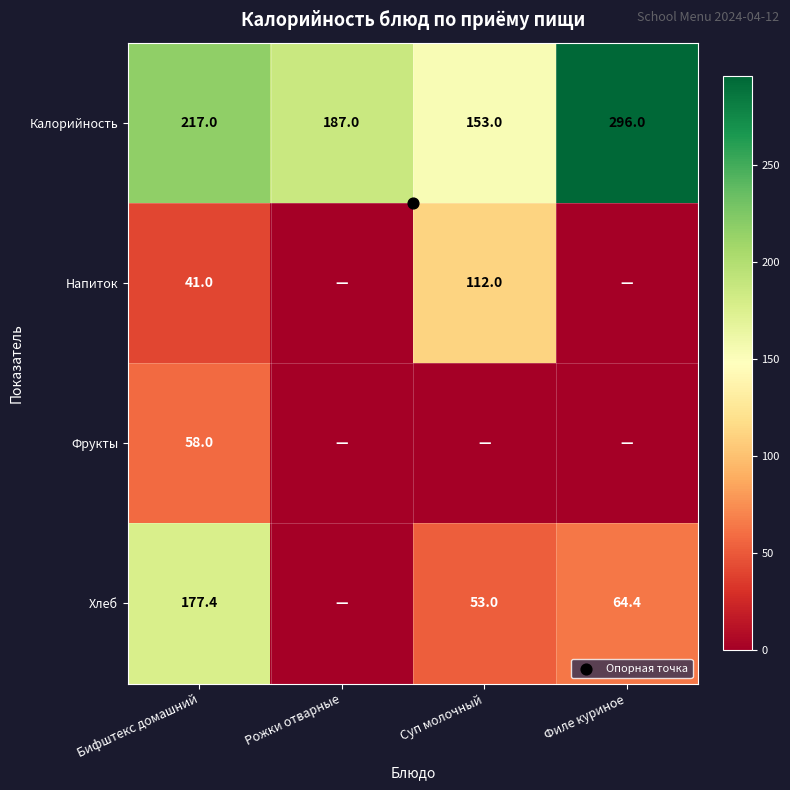

Is the value of Напиток at Филе куриное greater than the value of Фрукты at Филе куриное?

No